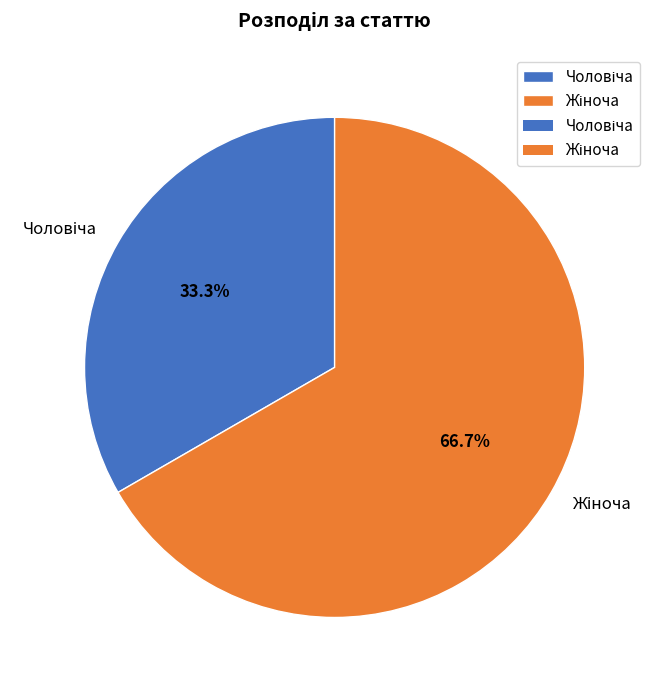

The Чоловіча slice represents 40% of the pie. True or false?

False